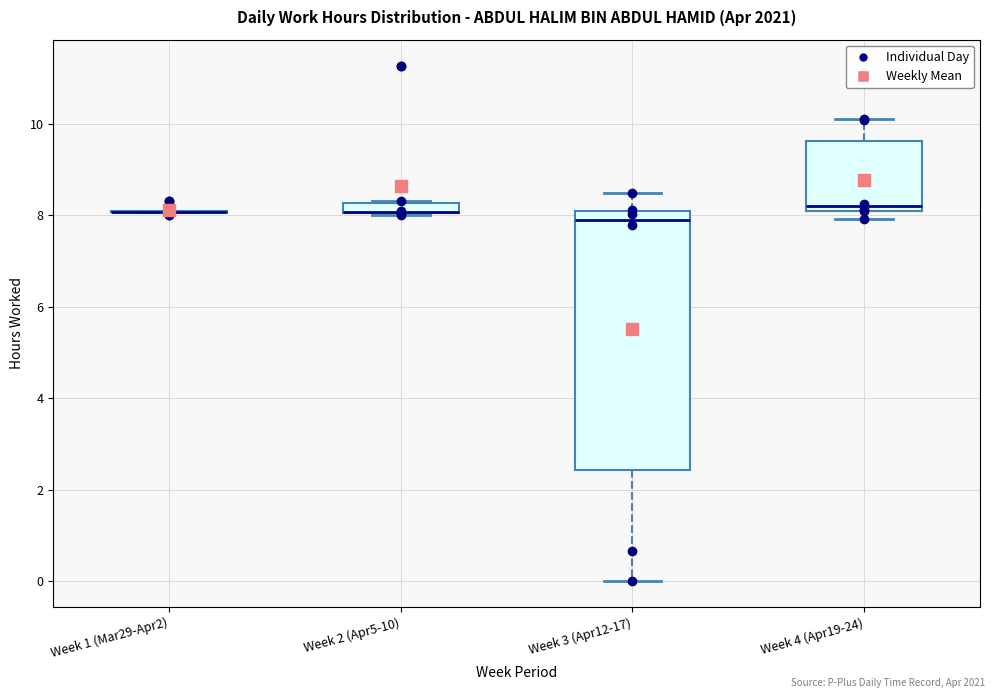

Where does the upper whisker of the box for Week 4 (Apr19-24) end on the y-axis? The values are not printed on the chart, so give them approximately, as read against the axis.

10.2